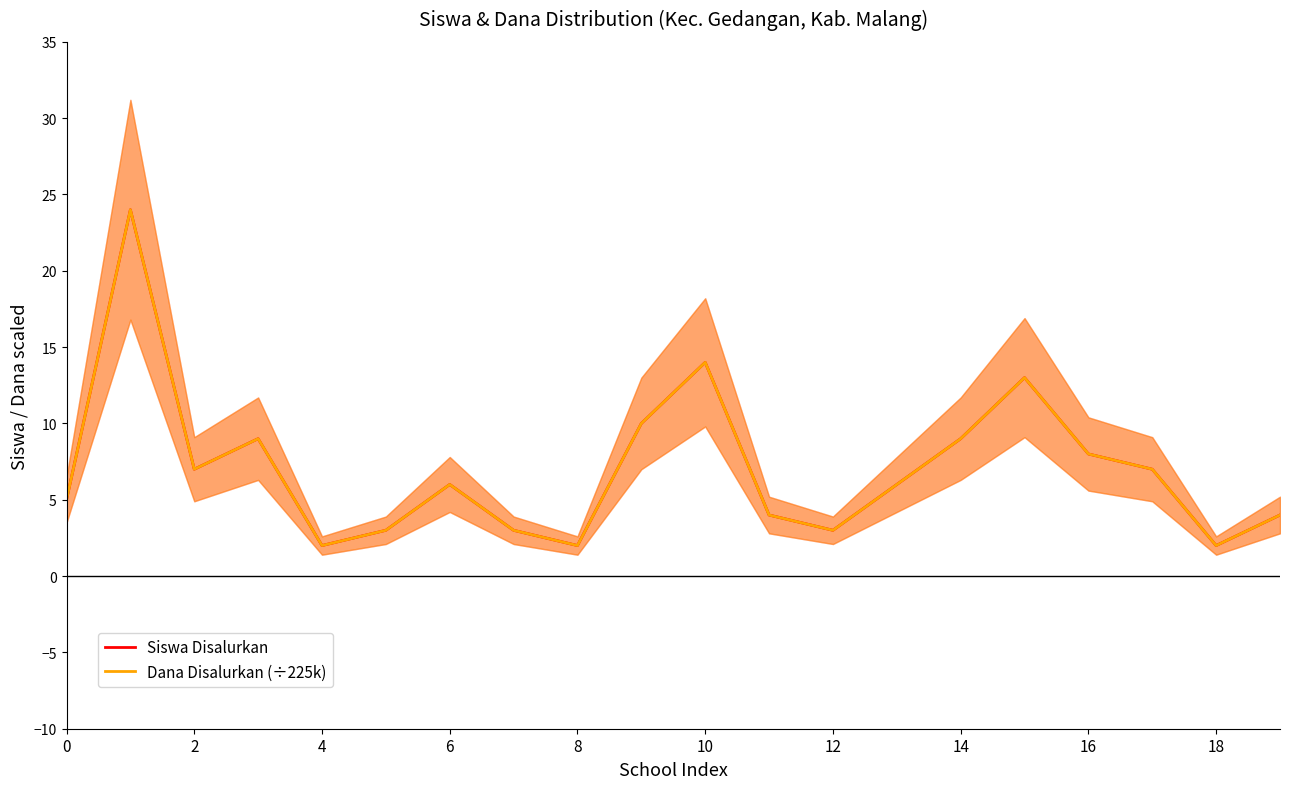

True or false: Siswa Disalurkan and Dana Disalurkan (÷225k) intersect in this chart.

False